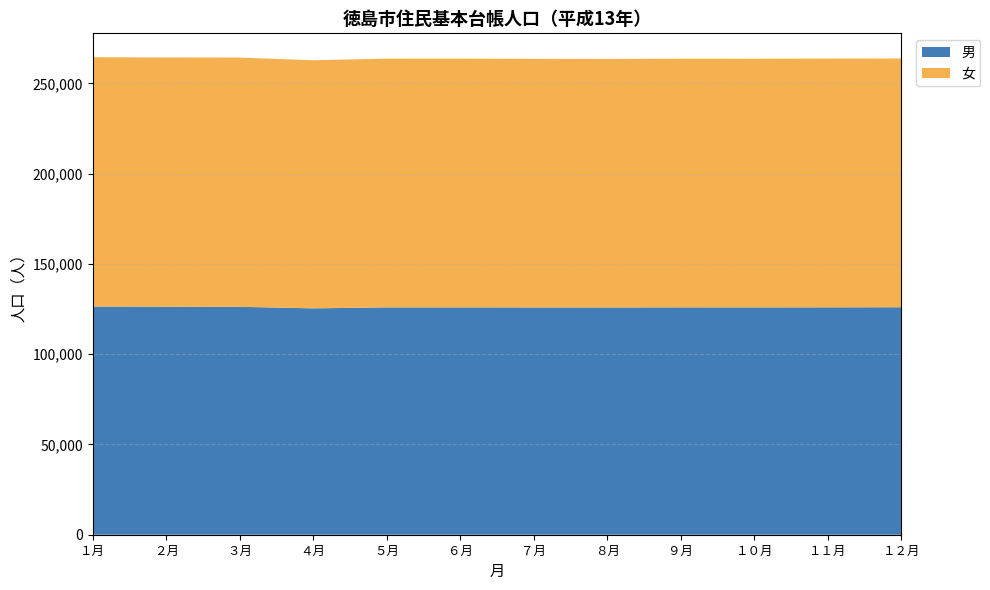

Reading left to right, what are all the values shown in this chart?

男: 126352	126266	126220	125369	125893	125905	125867	125848	125914	125886	125925	125976
女: 138112	138080	138041	137413	137773	137774	137694	137654	137731	137746	137779	137805